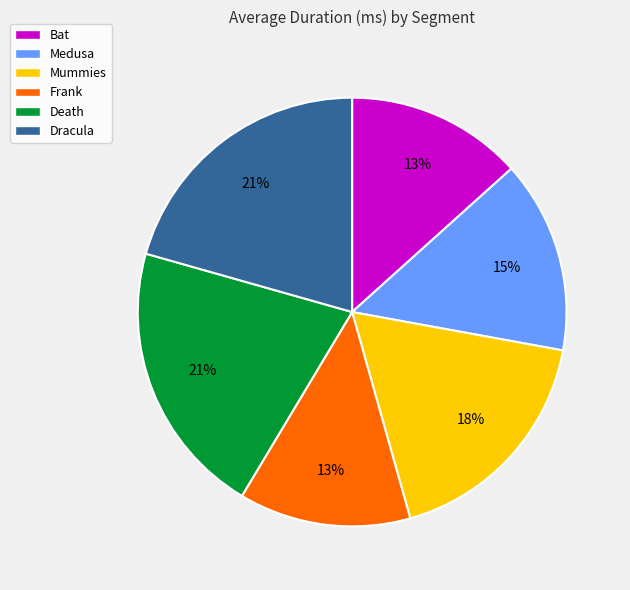

Is there any slice that represents more than half of the pie?

No